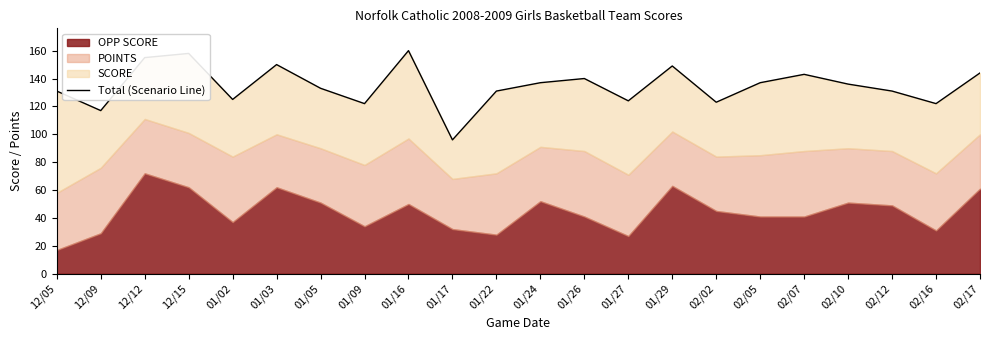

What is the ratio of the value at 01/05 to the value at 01/09?

1.1